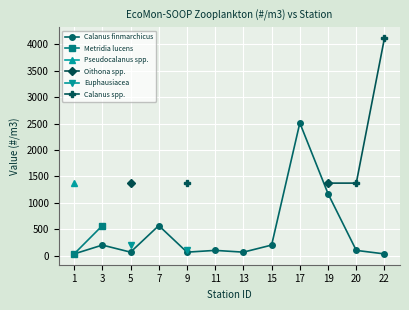

True or false: Calanus finmarchicus has more than 2 interior local peaks.

True